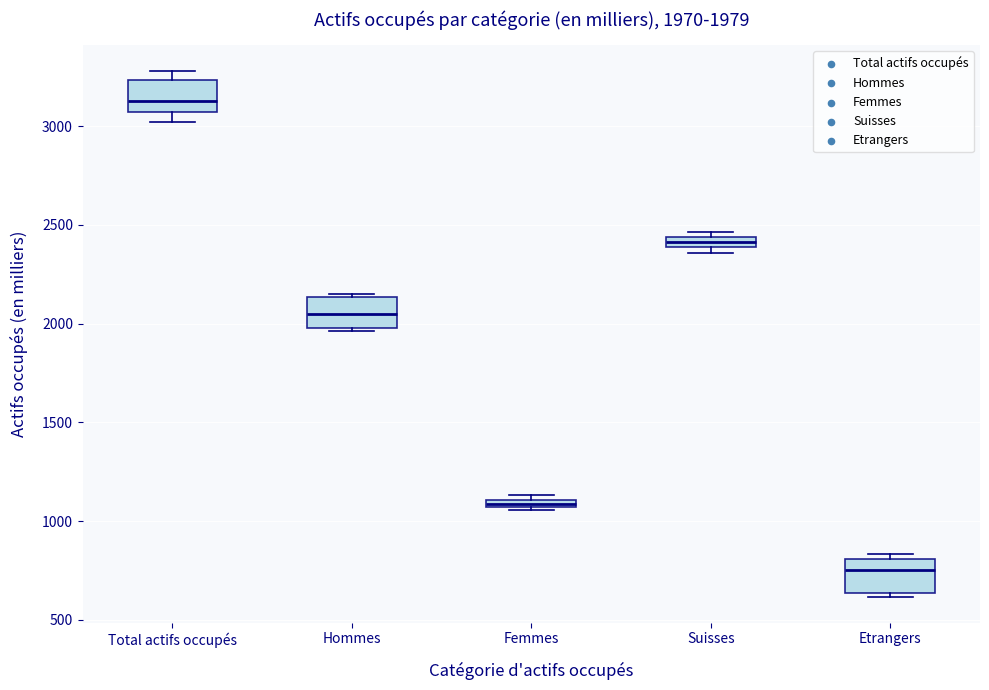

Which box's median line is the highest?

Total actifs occupés